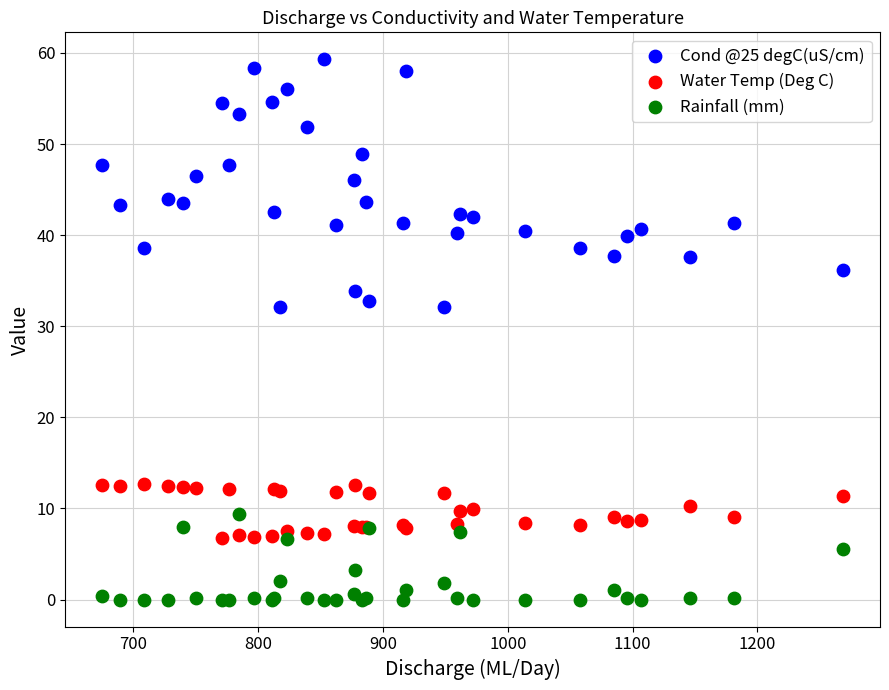

Which series reaches the minimum Y coordinate?

Rainfall (mm)